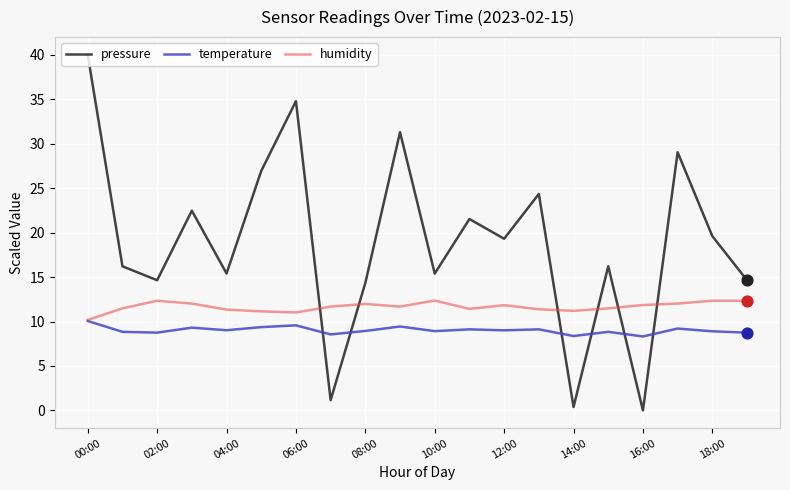

Which series has the largest range (max minus min)?

pressure